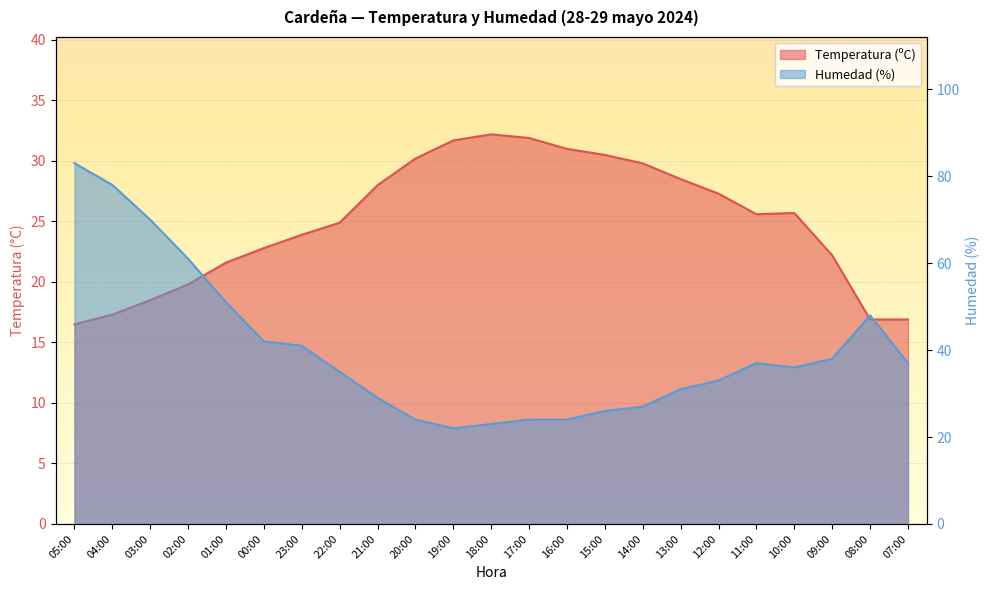

At how many categories does at least one series exceed 82?

1